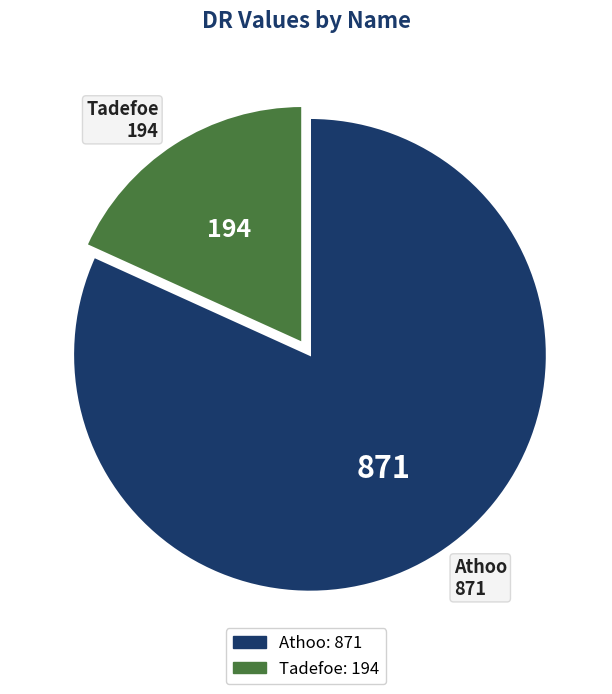

Rank the categories by value from lowest to highest.

Tadefoe, Athoo